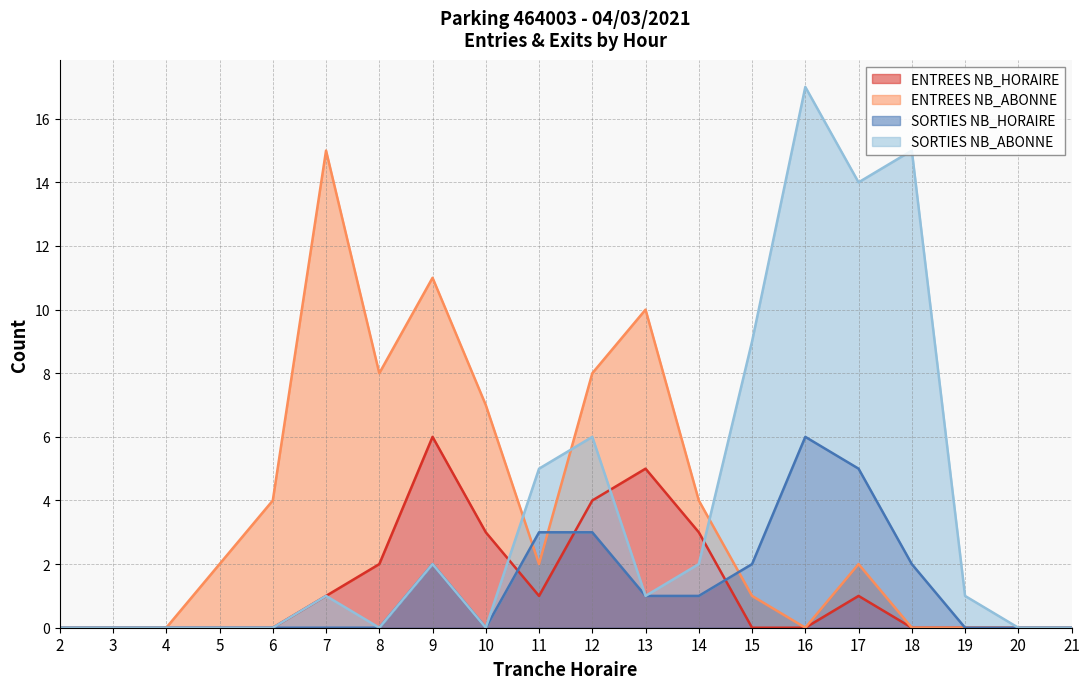

What is the total value across all series at 15?

2